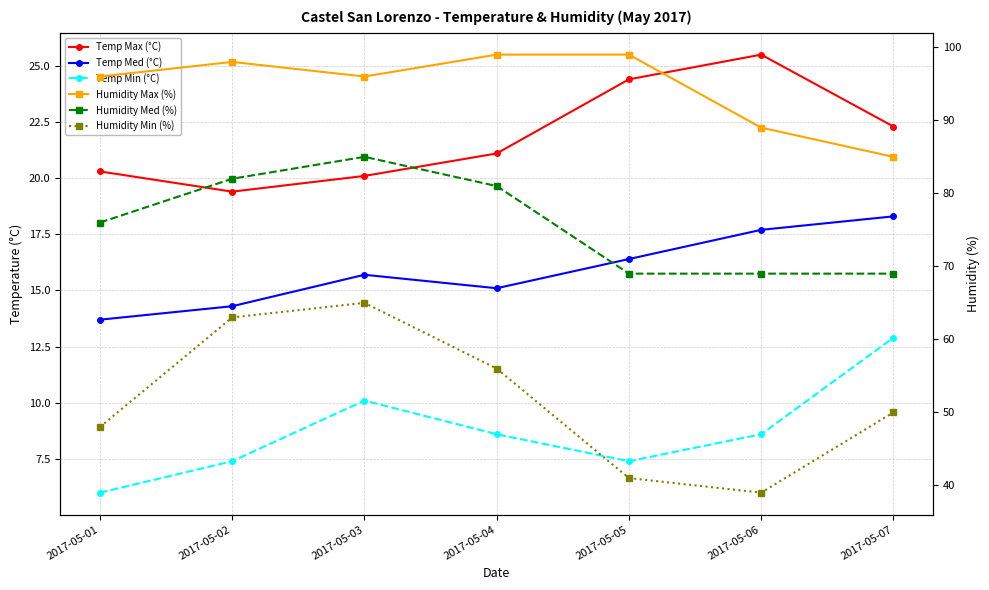

The Humidity Med (%) series shows 69.0 at 2017-05-06. True or false?

True